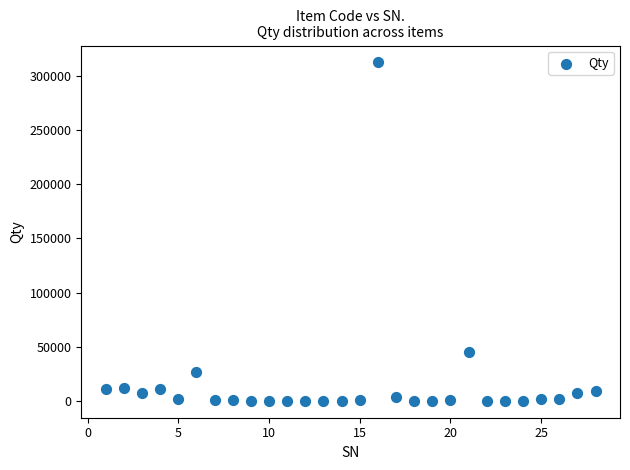

What Y value in the scatter plot is closest to 156255?

45000